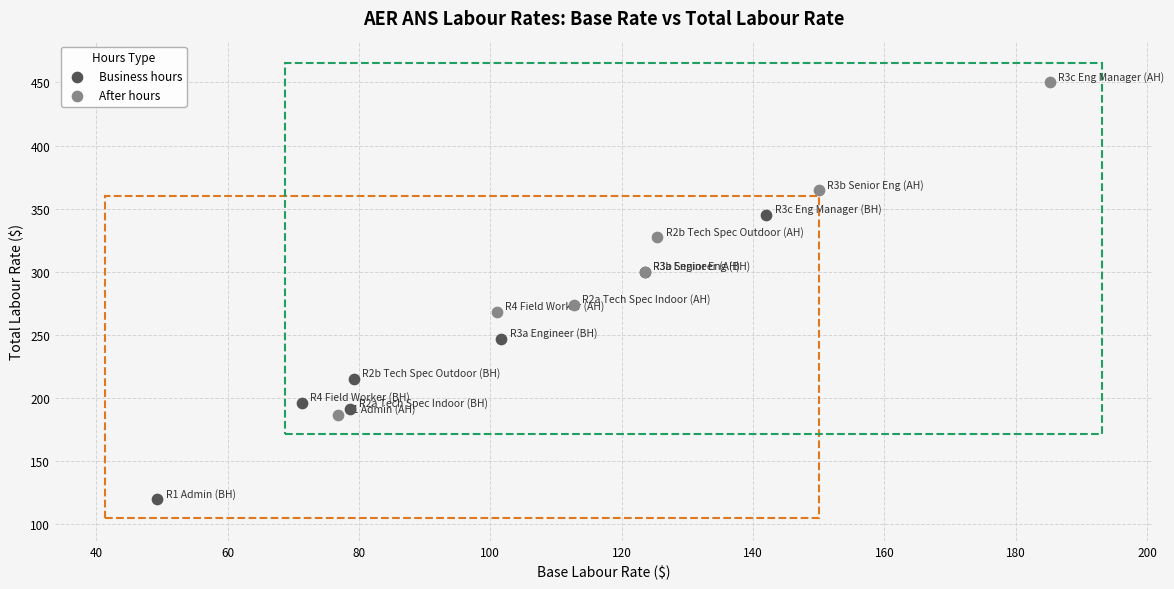

Which series reaches the maximum Y coordinate?

After hours